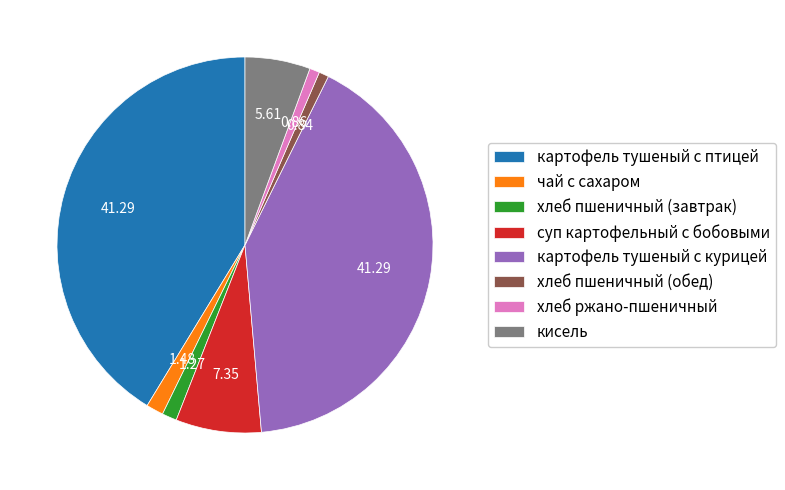

Approximately how many times larger is the value at хлеб пшеничный (обед) compared to чай с сахаром?

0.6